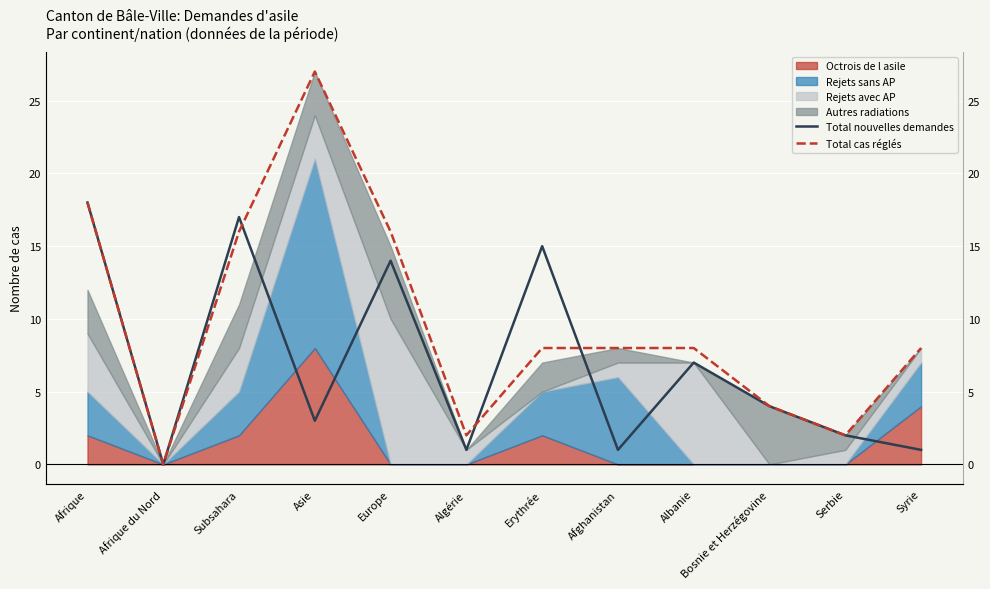

Which series has the largest range (max minus min)?

Total cas réglés